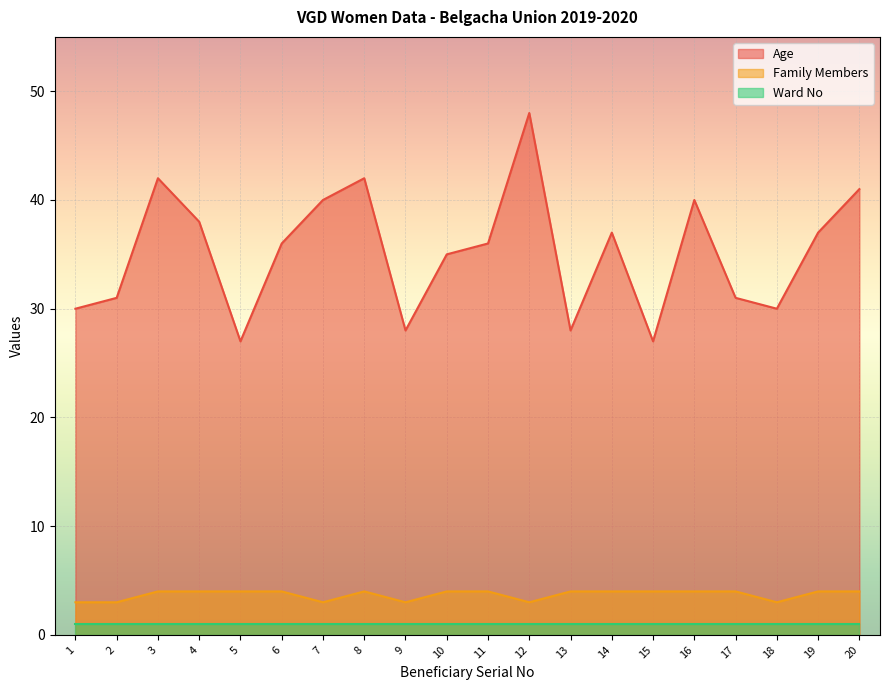

Rank the series at 15 from highest to lowest value.

Age, Family Members, Ward No